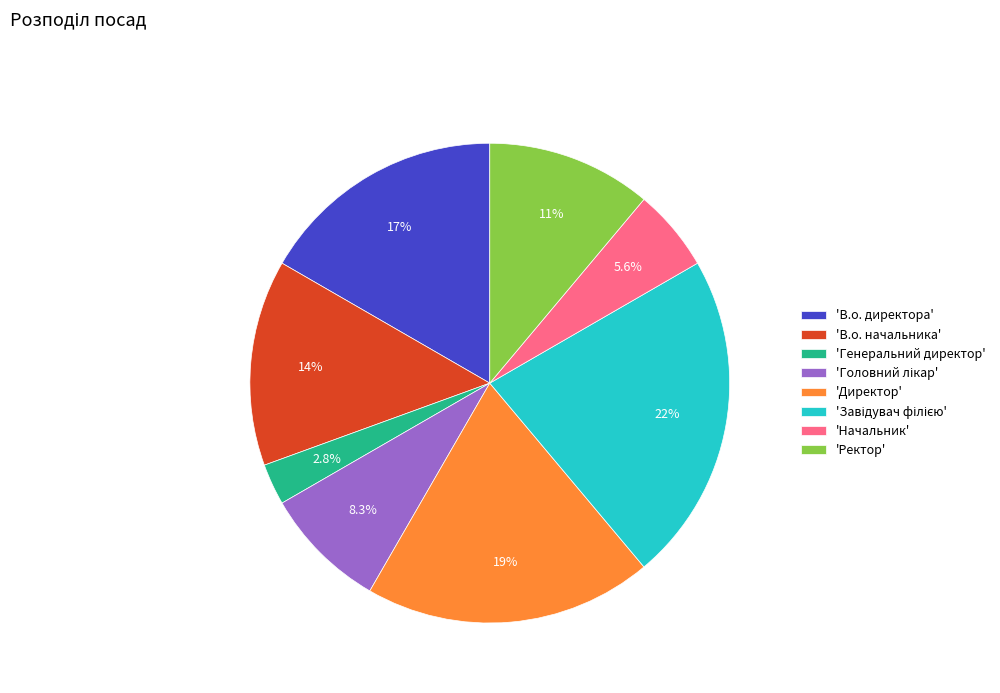

Which category has the smallest portion of the pie?

'Генеральний директор'